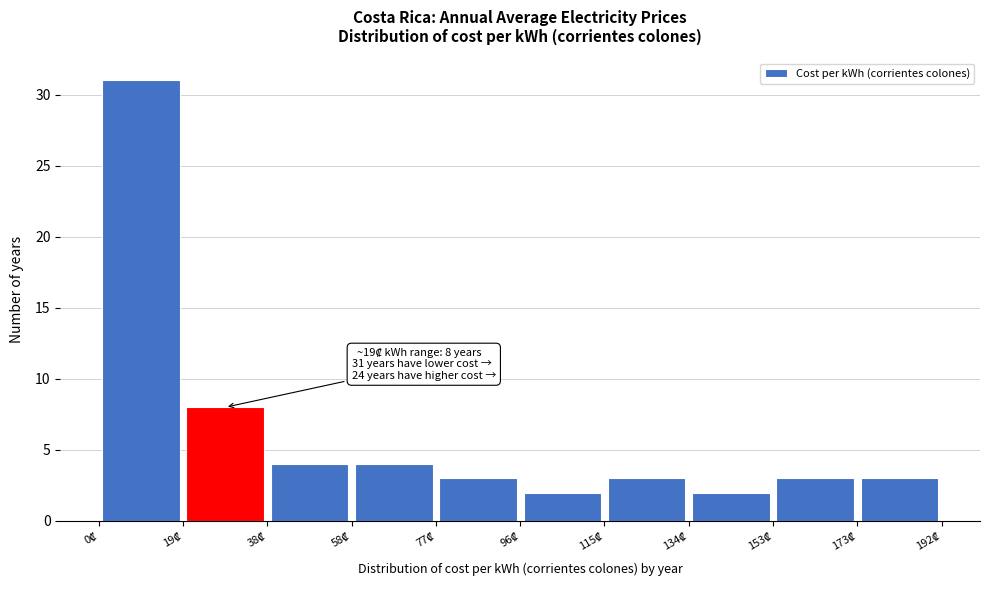

Over which range of the x-axis is the bar tallest?

0 to 20